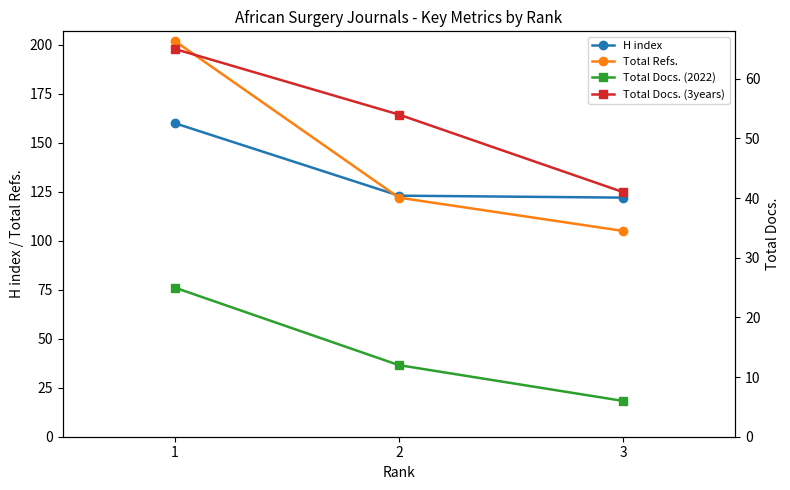

True or false: Total Docs. (2022) has a value of 25 at 1.

True